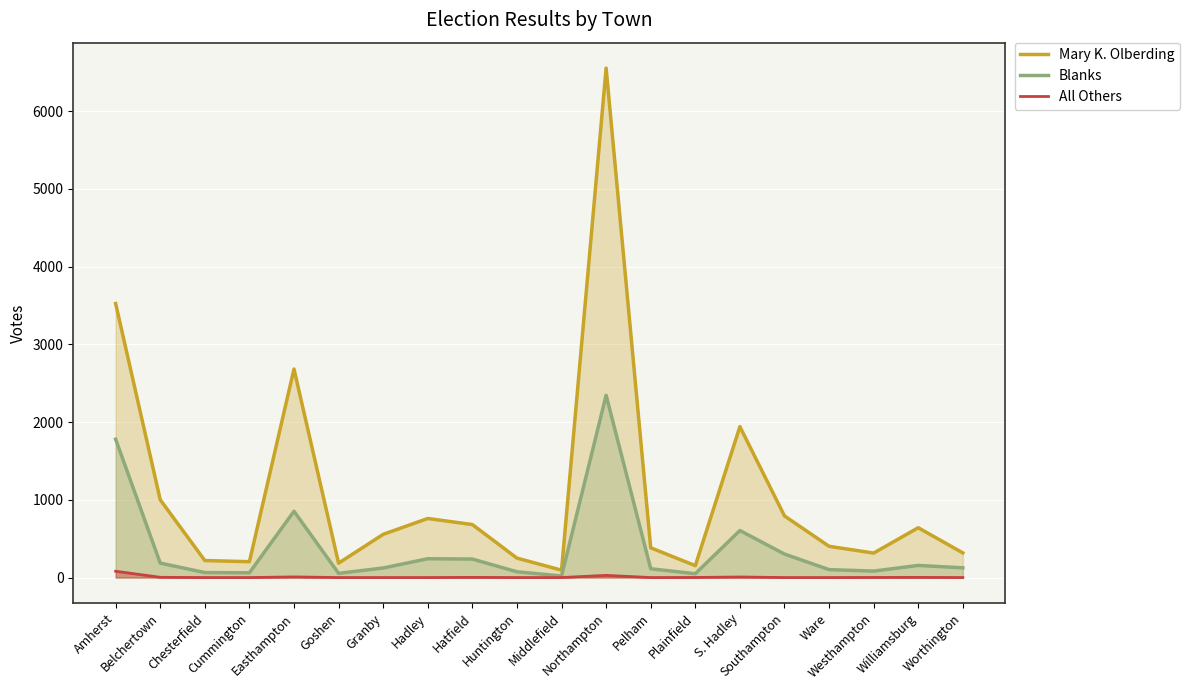

What is the label of the 12th point from the left?

Northampton